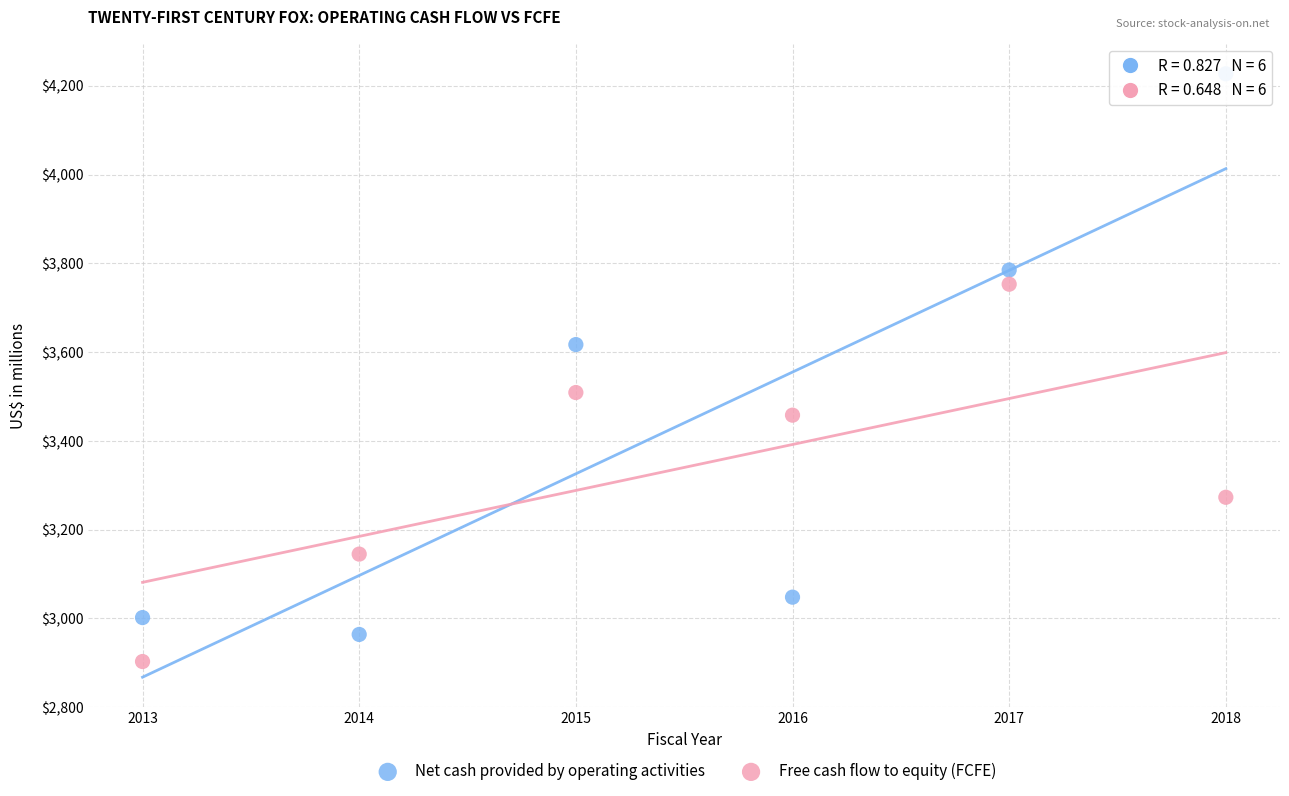

Which series reaches the maximum Y coordinate?

Net cash provided by operating activities